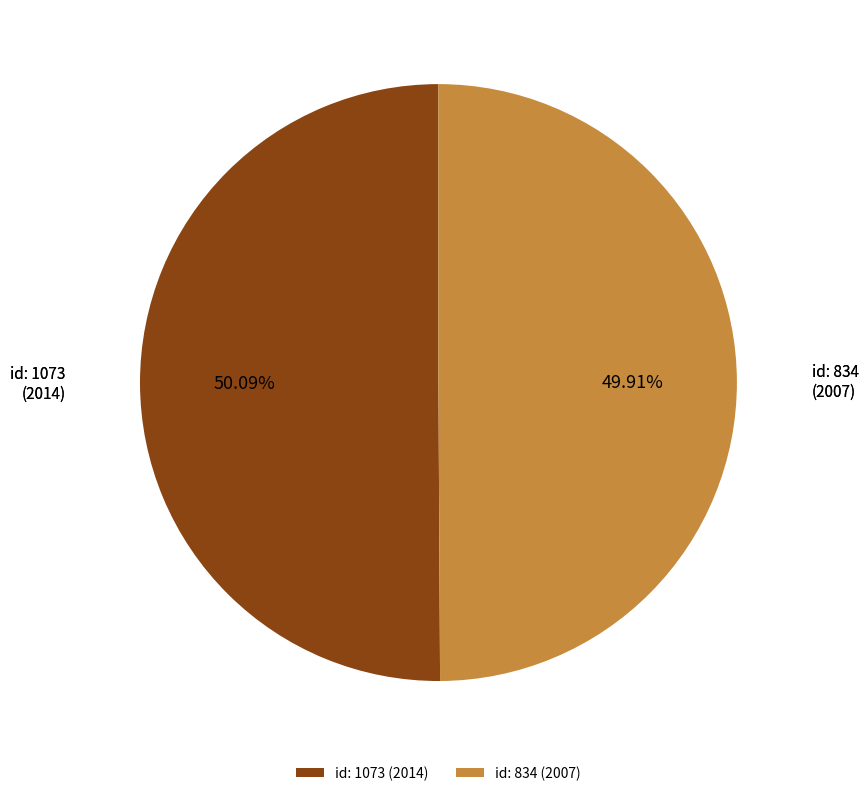

Is there a majority slice in this chart?

Yes